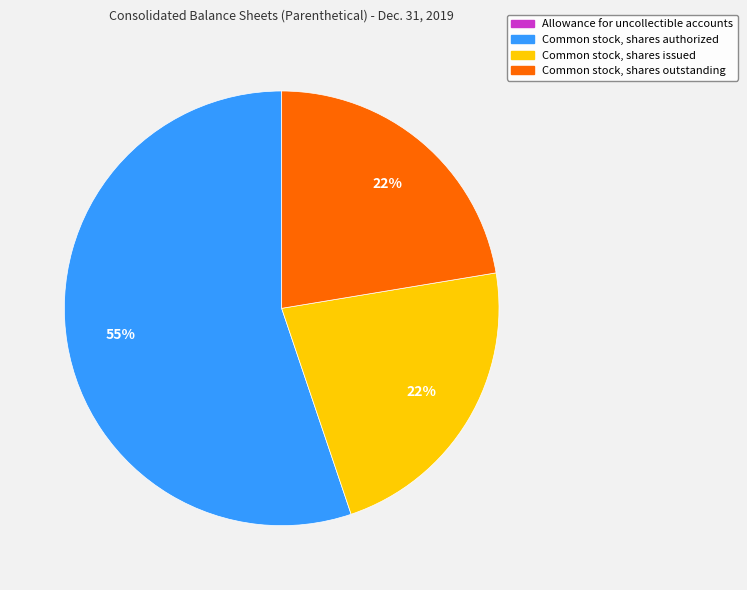

To the nearest percent, what is the combined percentage of Common stock, shares authorized and Common stock, shares outstanding?

78%